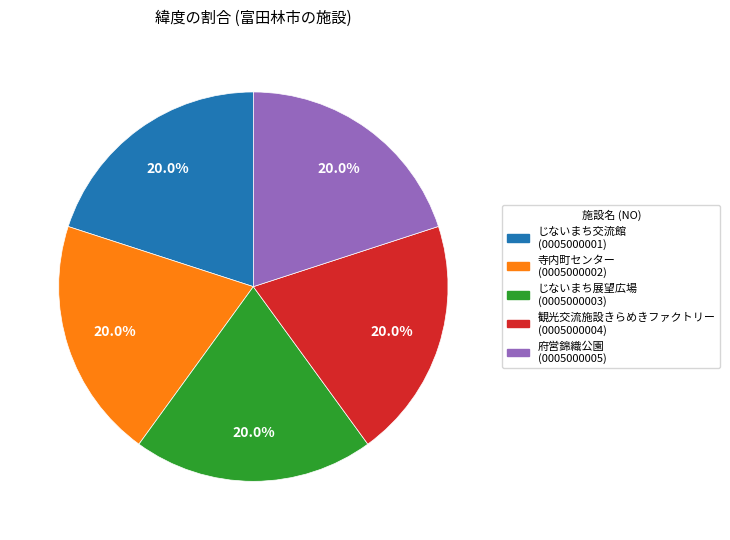

What is the ratio of the value at 観光交流施設きらめきファクトリー to the value at じないまち交流館?

1.0